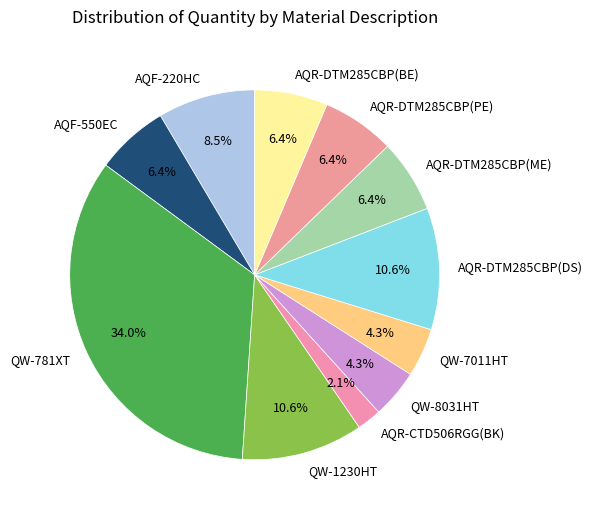

To the nearest percent, what portion does AQR-DTM285CBP(ME) represent?

6%